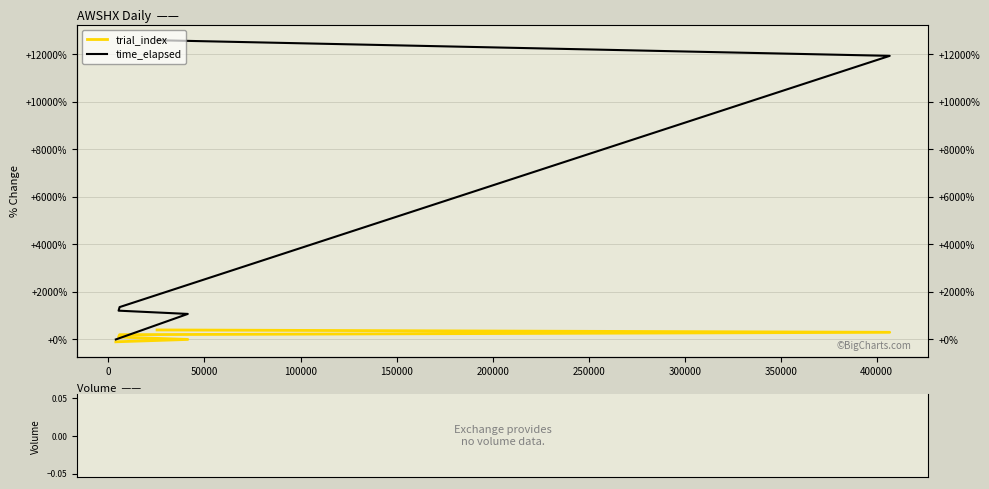

How many data points in trial_index are less than 200?

3